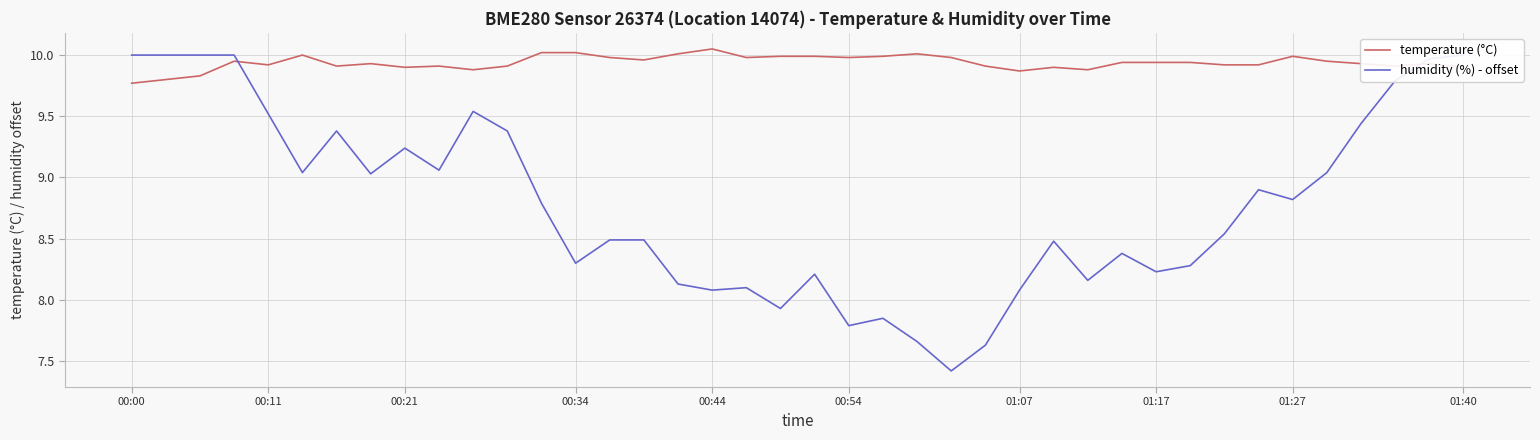

The value of humidity (%) - offset at 22 is 3.5. True or false?

False